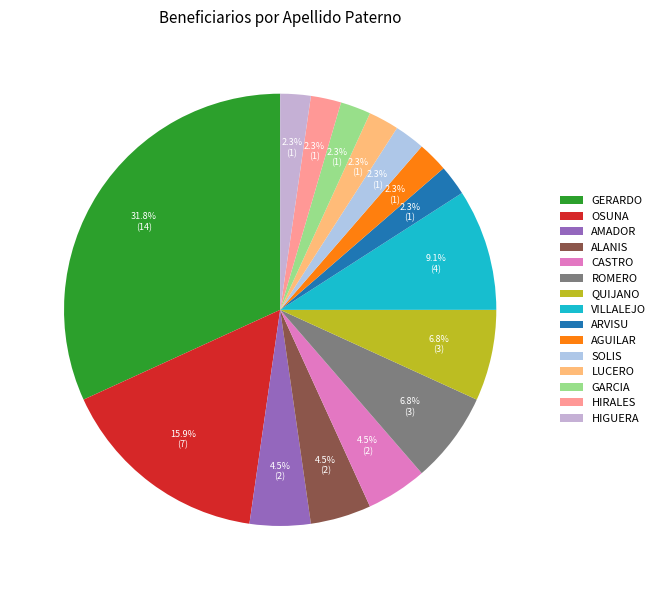

Approximately how many times larger is the value at HIGUERA compared to GARCIA?

1.0